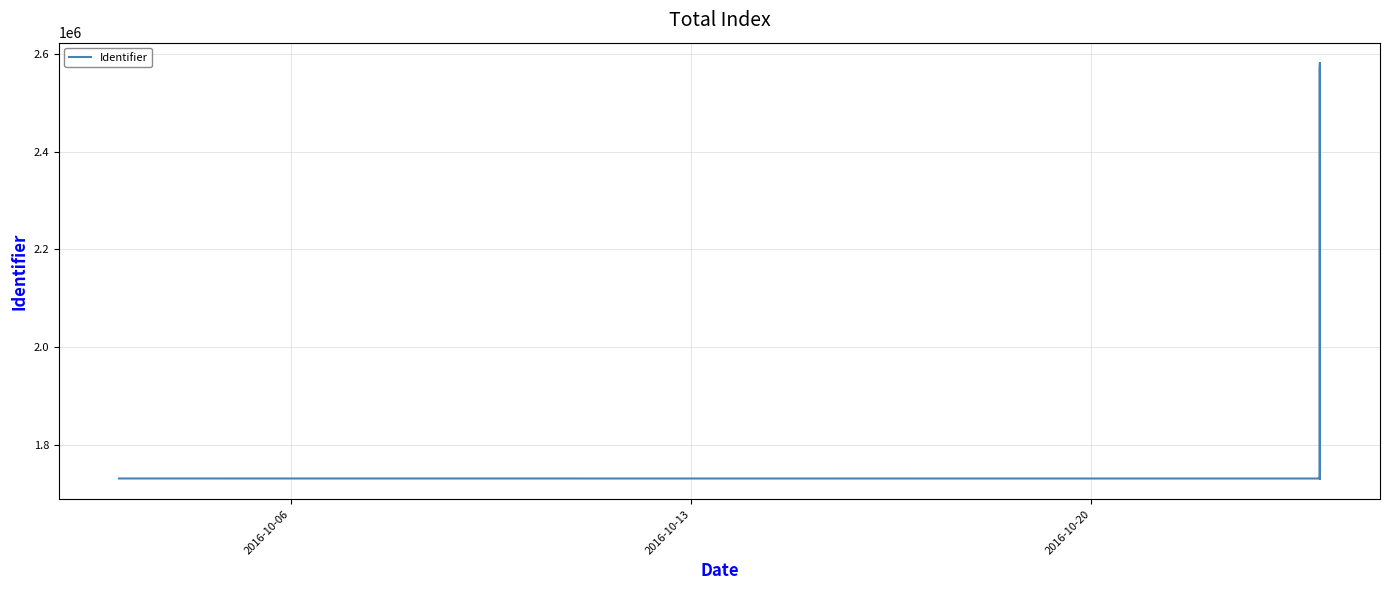

At which category does the chart reach its minimum across all series?

2016-10-13